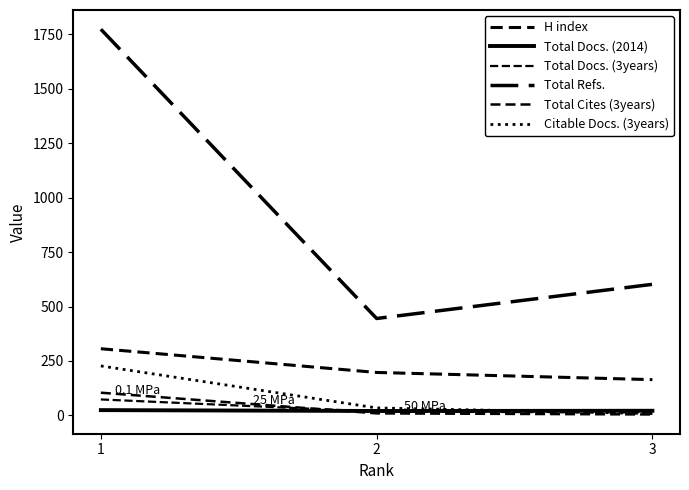

What is the difference between the maximum and minimum values in the Total Docs. (2014) series?

4